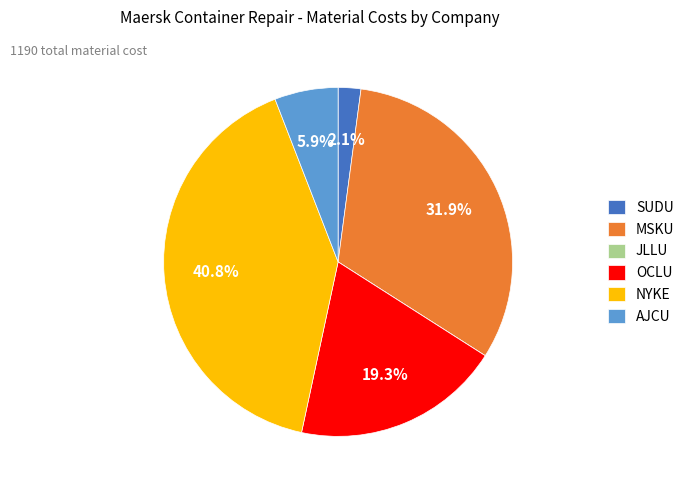

Which category has the biggest portion of the pie?

NYKE